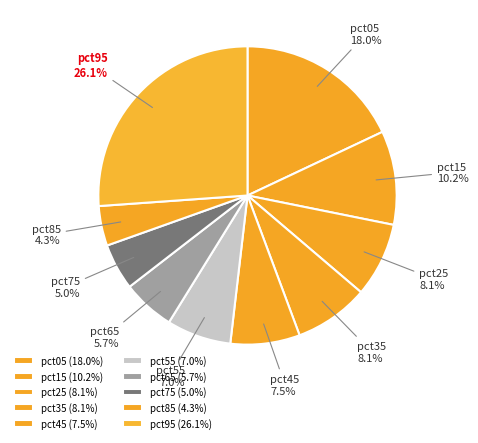

To the nearest percent, what percentage of the pie is pct35?

8%